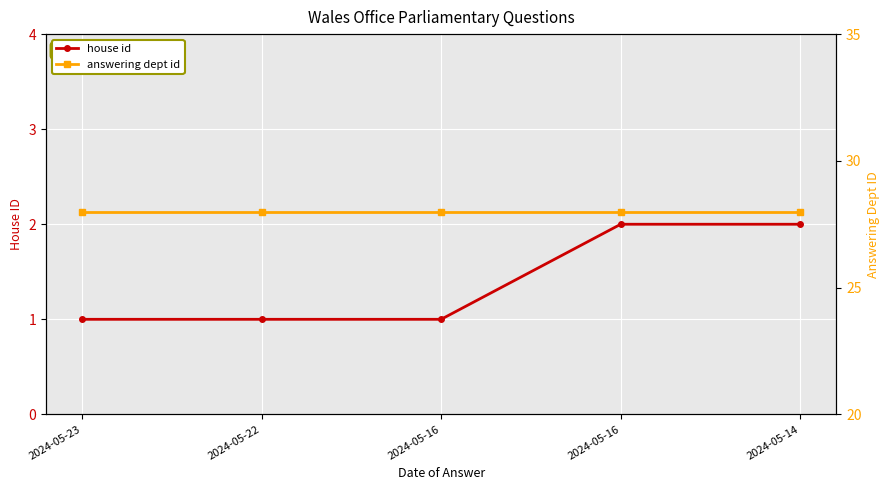

True or false: answering dept id has a value of 28 at 2024-05-14.

True